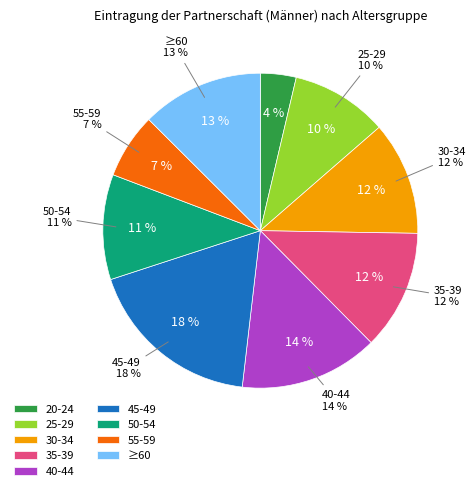

Which slice is the largest?

45-49